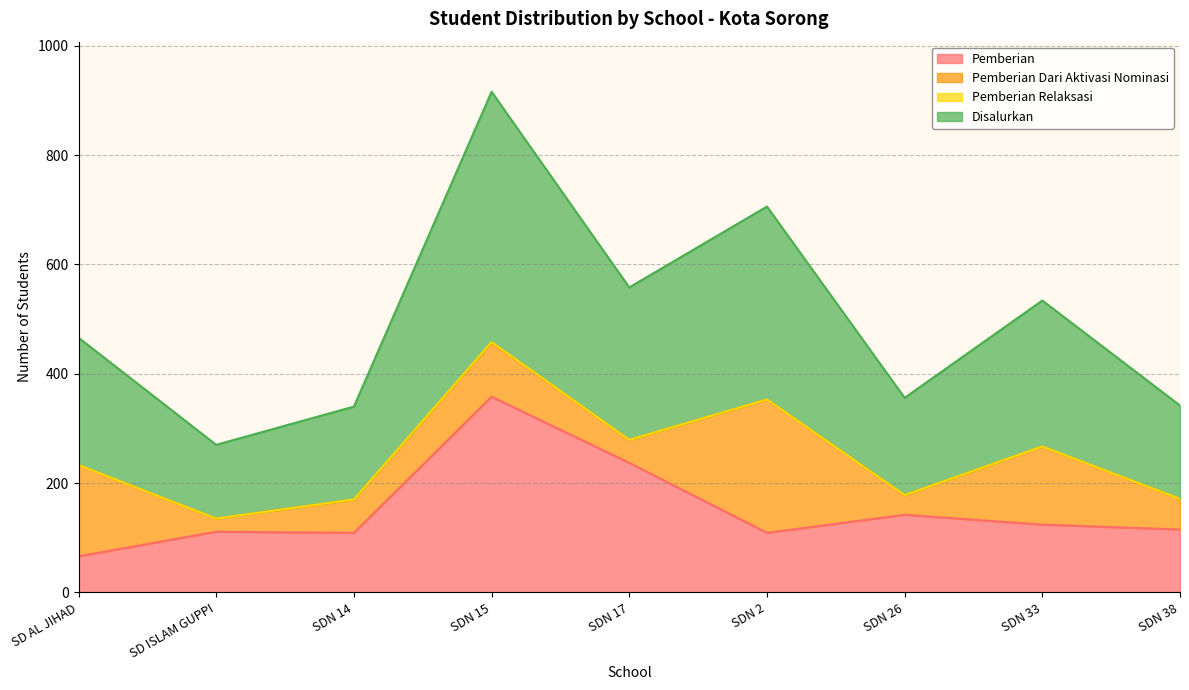

At which category is the sum across all series the highest?

SDN 15